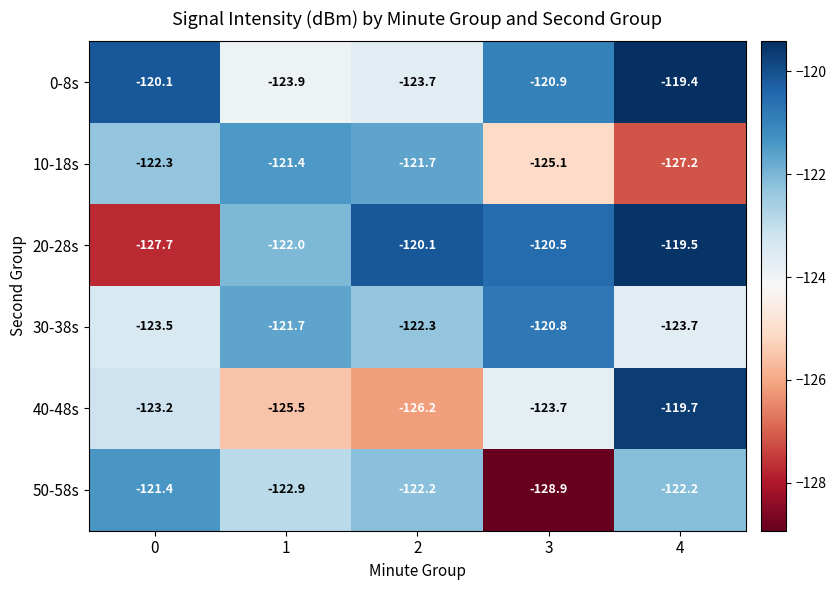

Which series has the largest total across all categories?

0-8s